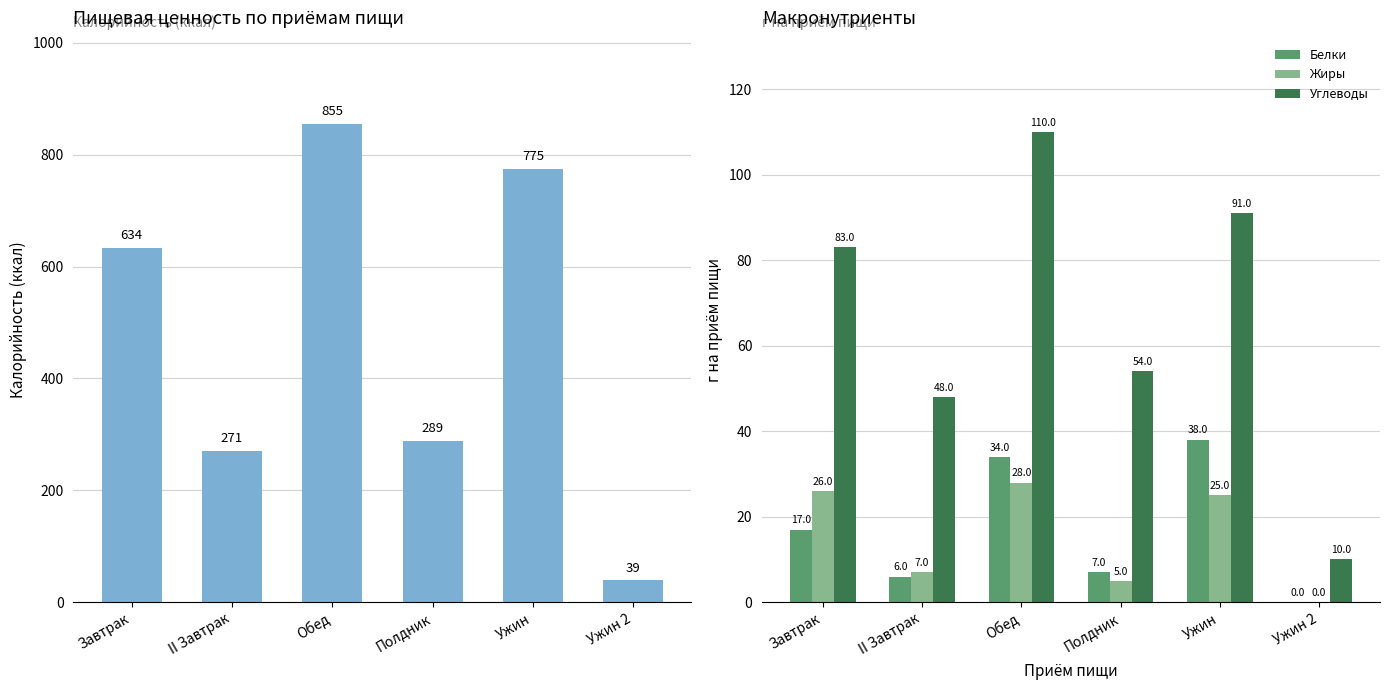

What value does the Белки series have at Полдник?

7